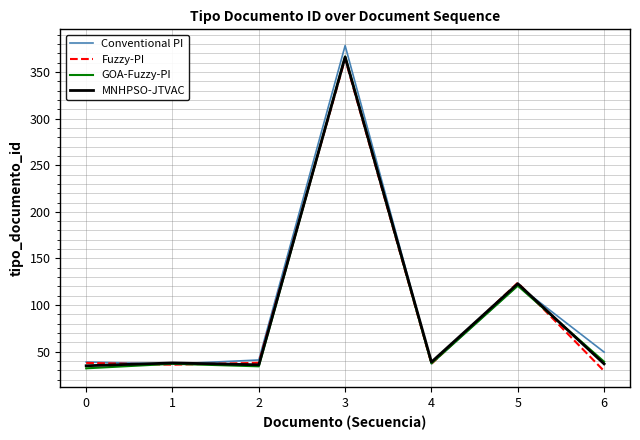

Which series has the largest range (max minus min)?

Conventional PI